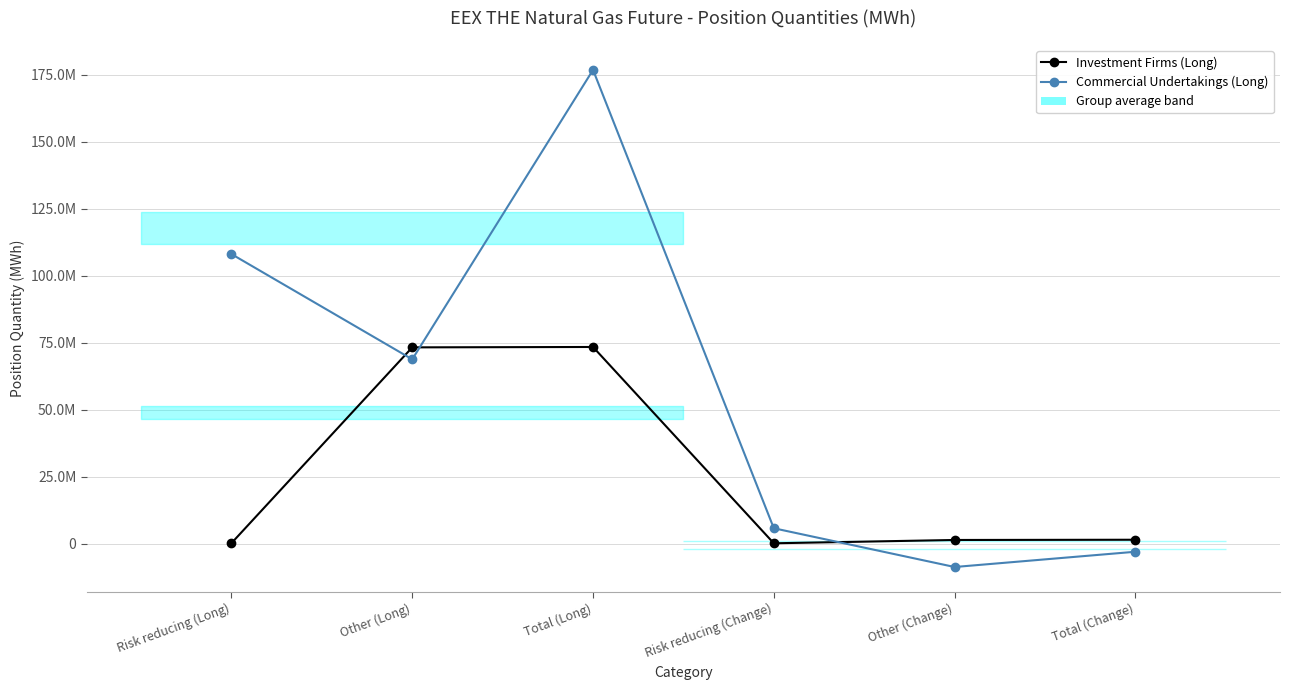

Rank the series by their maximum value, from highest to lowest.

Commercial Undertakings (Long), Investment Firms (Long)